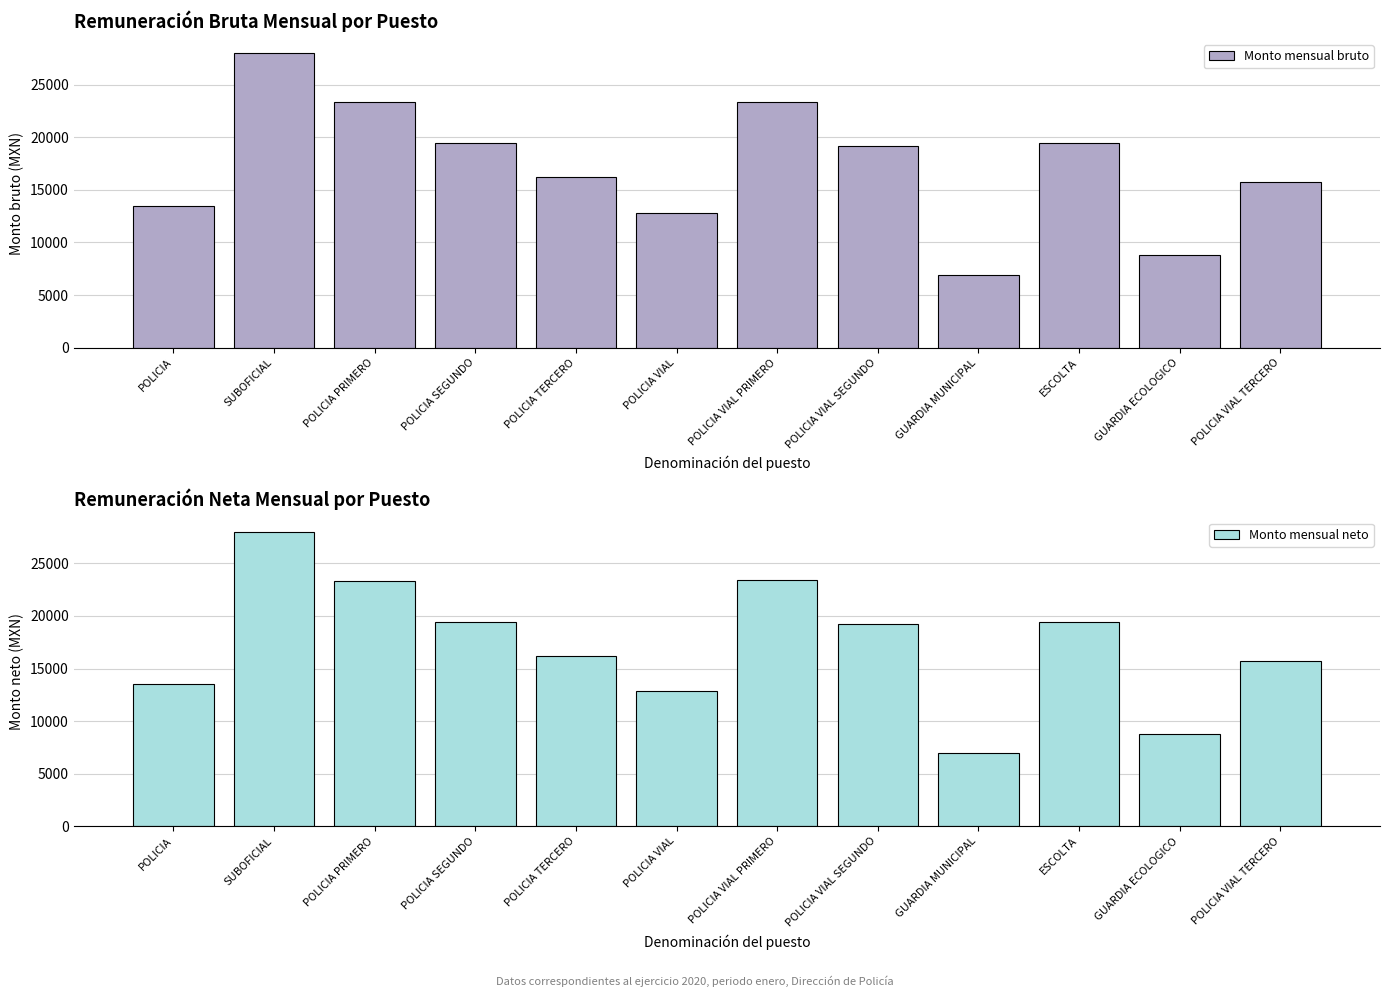

Rank the categories by Monto mensual neto value from highest to lowest.

SUBOFICIAL, POLICIA VIAL PRIMERO, POLICIA PRIMERO, POLICIA SEGUNDO, ESCOLTA, POLICIA VIAL SEGUNDO, POLICIA TERCERO, POLICIA VIAL TERCERO, POLICIA, POLICIA VIAL, GUARDIA ECOLOGICO, GUARDIA MUNICIPAL